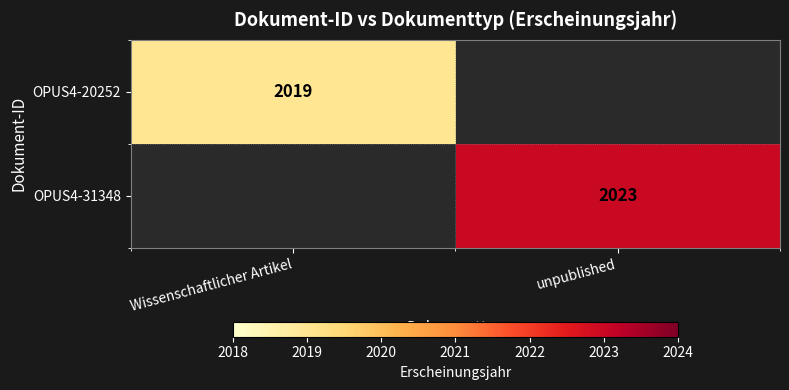

The value of OPUS4-20252 at Wissenschaftlicher Artikel is 3242. True or false?

False